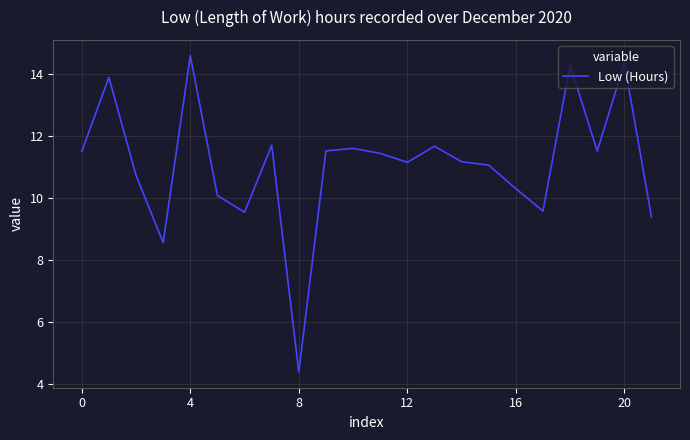

How many series are shown in this chart?

1